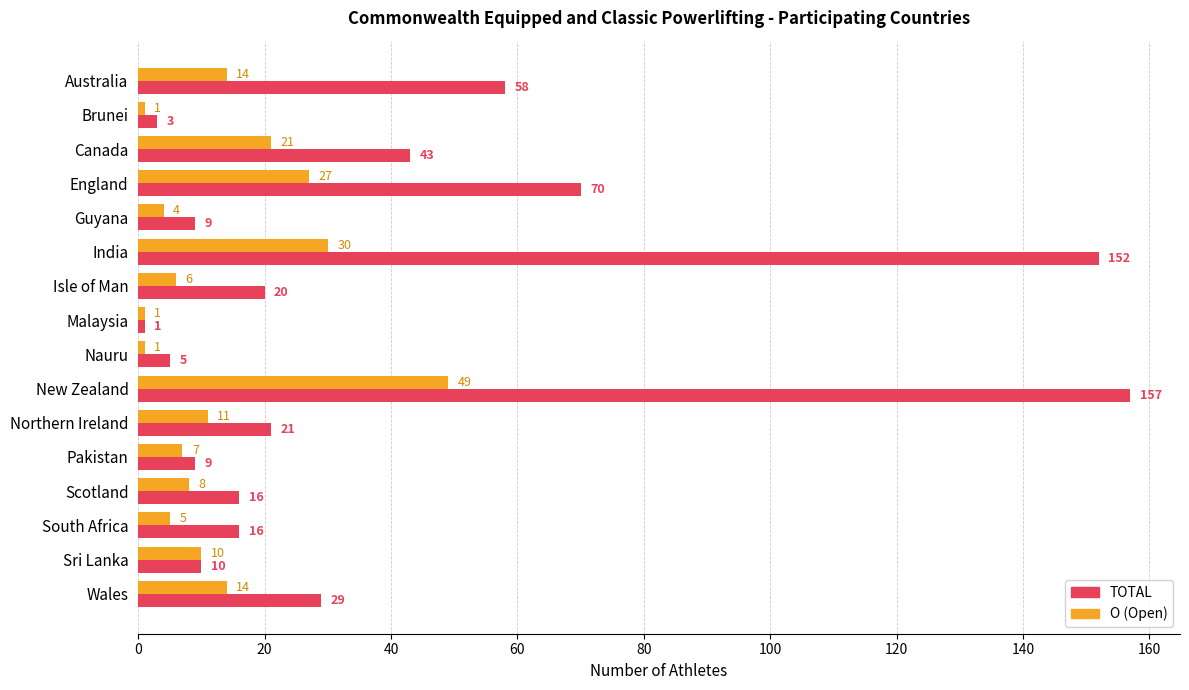

Is it true that TOTAL equals 91 at Australia?

False